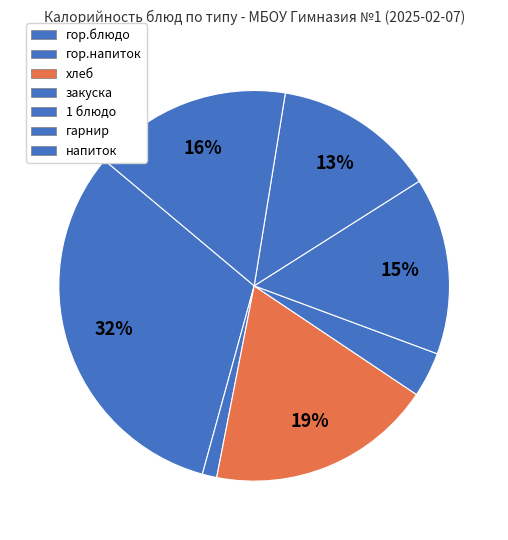

To the nearest percent, what is the average slice percentage?

14%